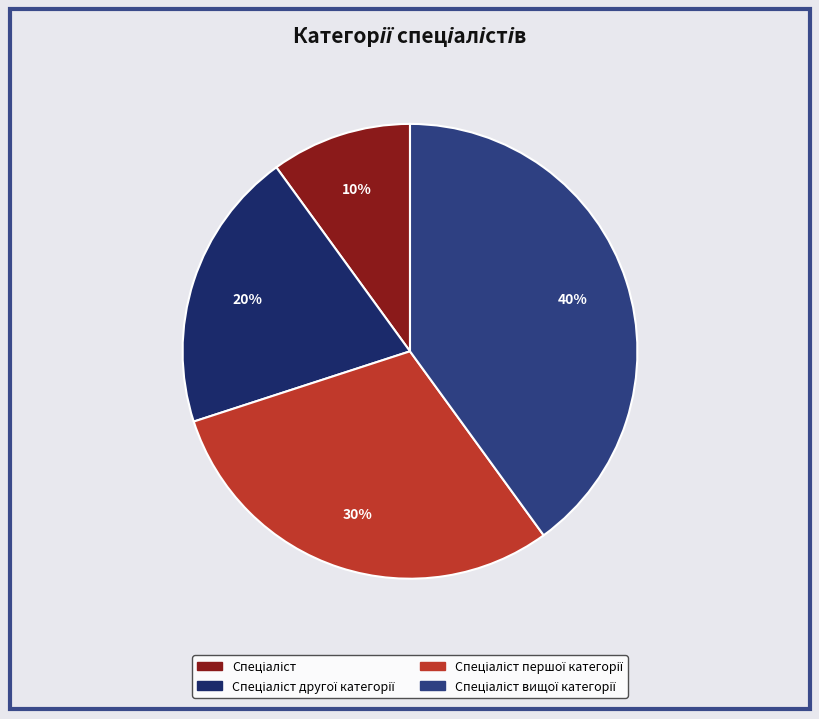

The Спеціаліст другої категорії slice represents 20% of the pie. True or false?

True